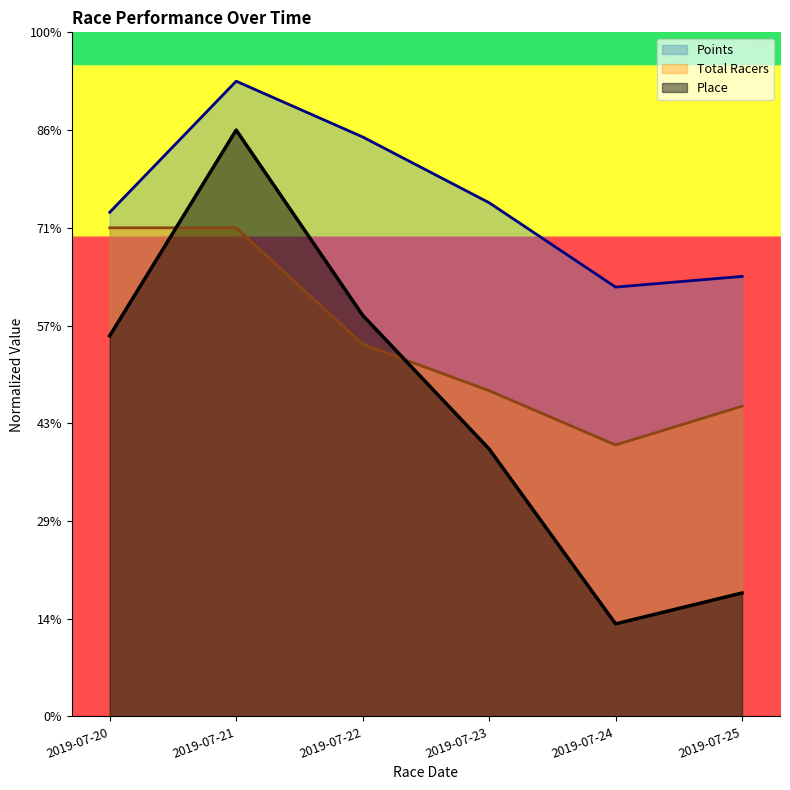

What is the difference between the maximum and minimum values in the Total Racers series?

22.2